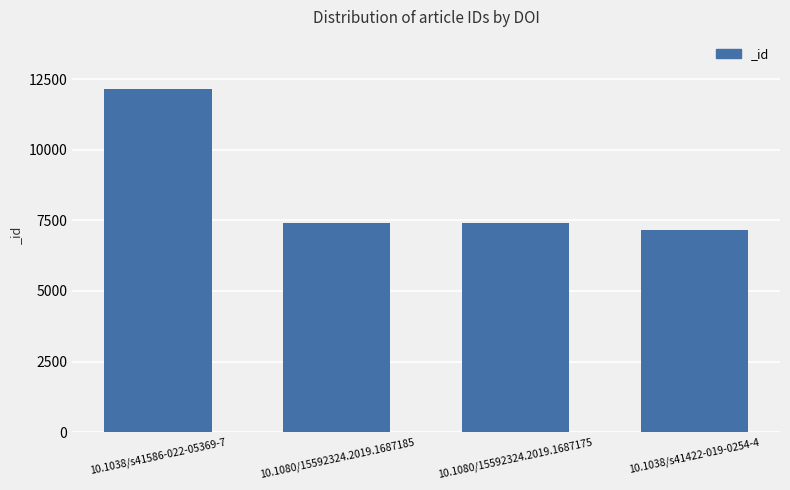

The chart shows a value of 2953 at 10.1038/s41422-019-0254-4. True or false?

False